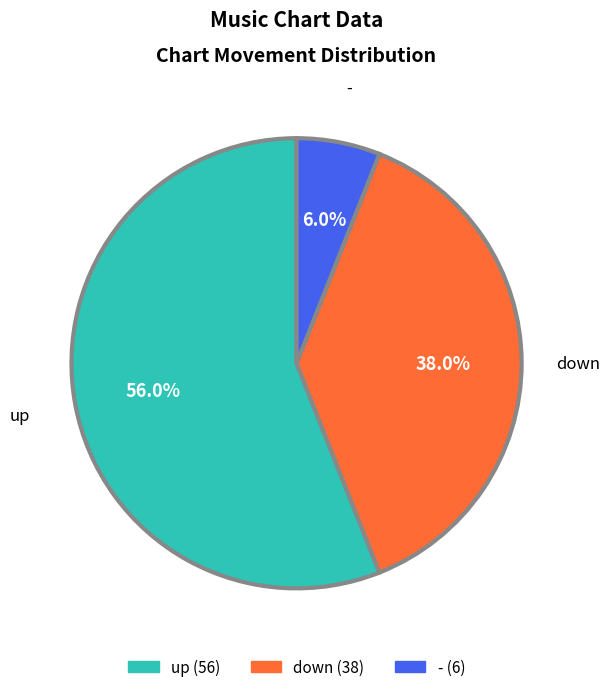

What is the total percentage of down and -?

44.0%